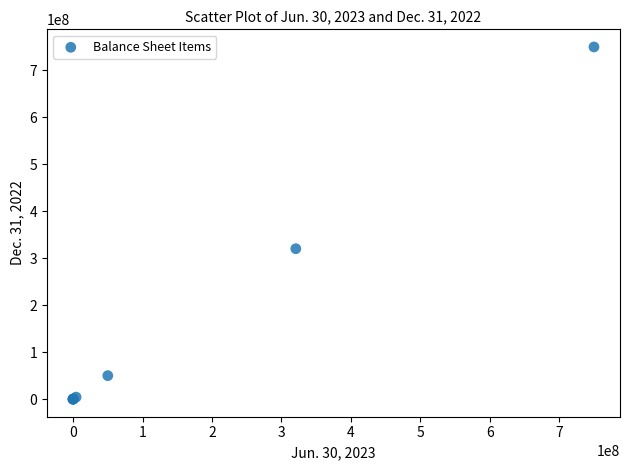

What Y value in the scatter plot is closest to 375000000?

320300000.0